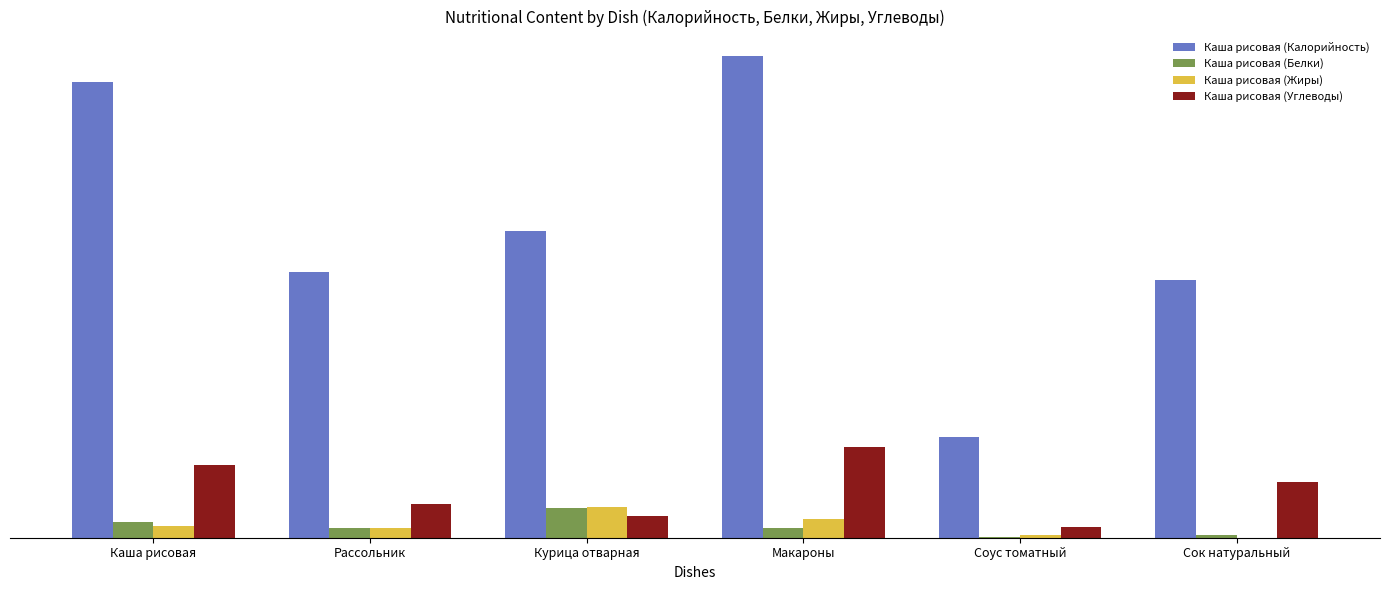

What is the difference between the Каша рисовая (Жиры) values at Курица отварная and Соус томатный?

10.0